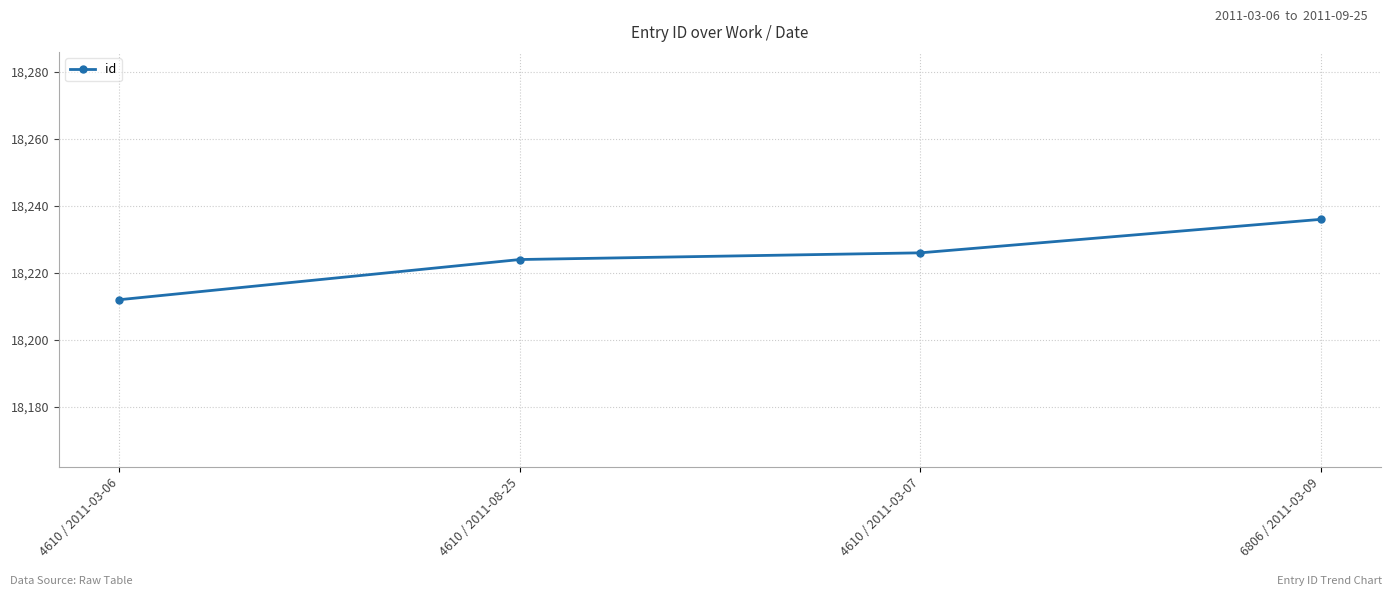

What is the difference between the values at 4610 / 2011-08-25 and 4610 / 2011-03-06?

12